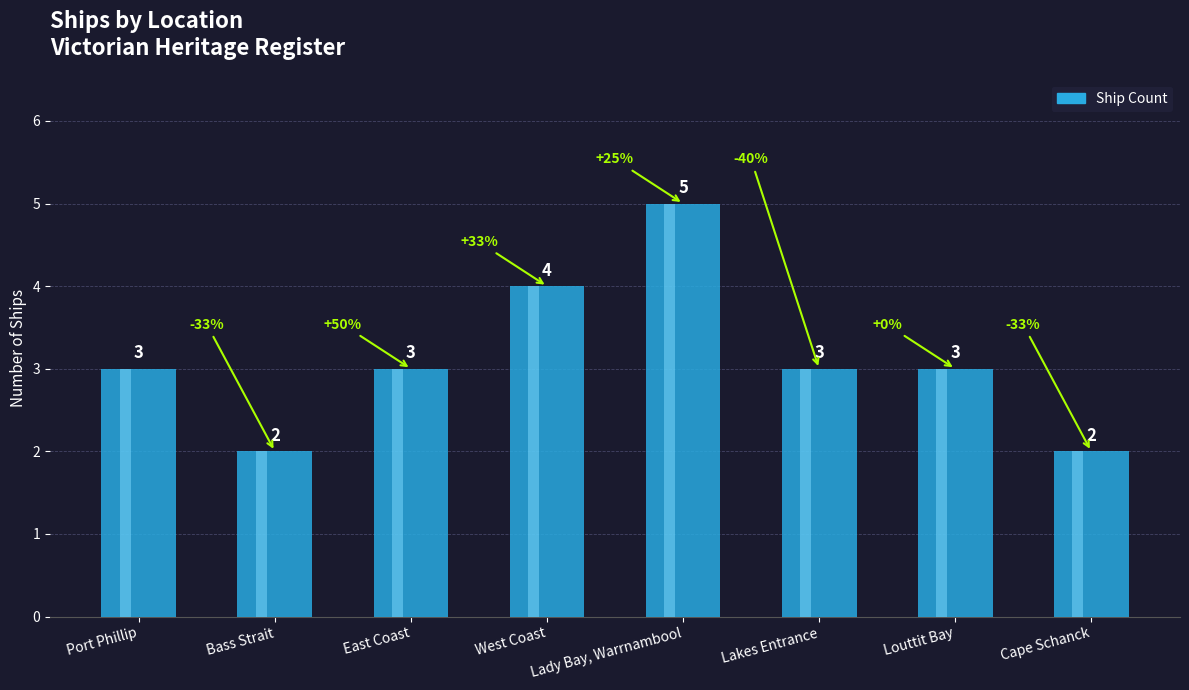

Are the bars grouped side by side (vs. stacked)?

No